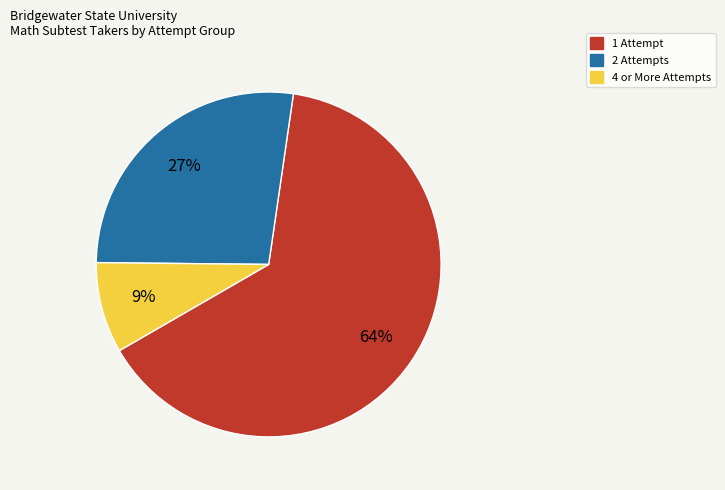

To the nearest percent, what is the combined percentage of 2 Attempts and 4 or More Attempts?

36%